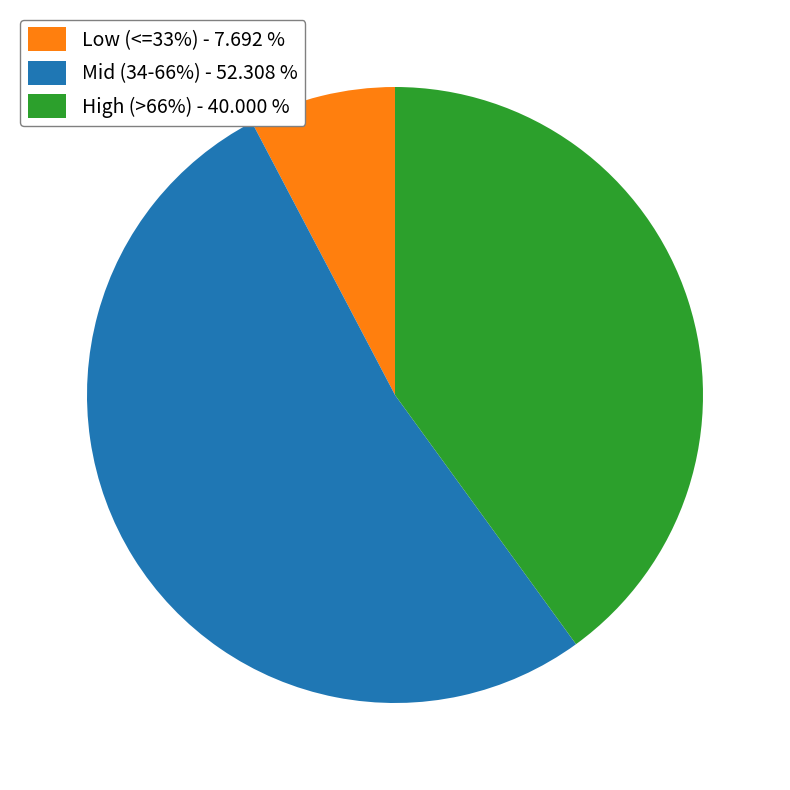

Is there any slice that represents more than half of the pie?

Yes